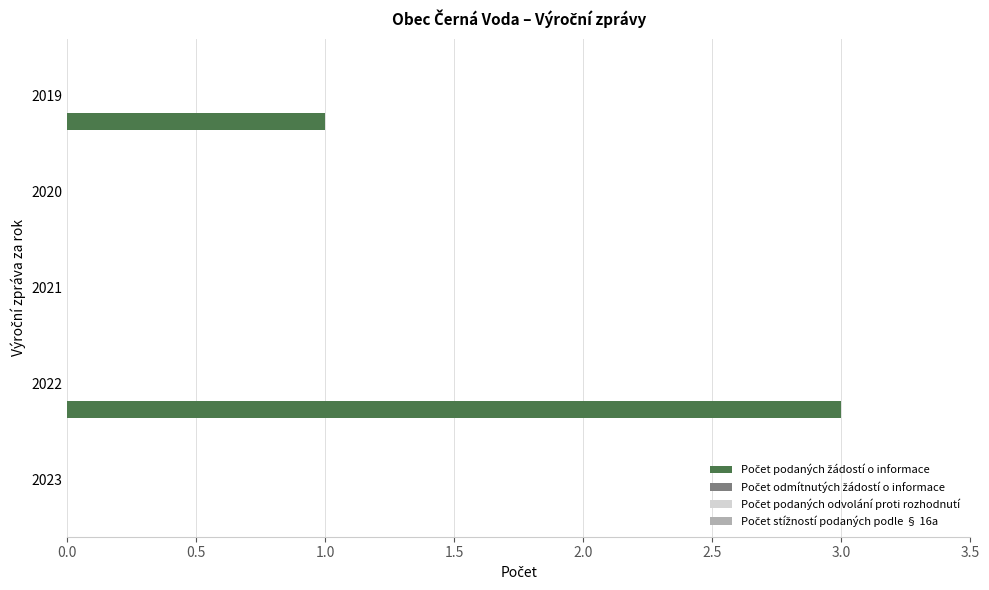

What is the sum of all values?

4